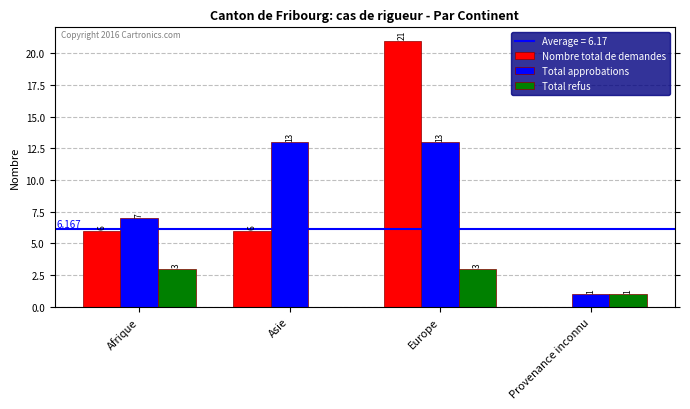

What is the highest value of the Total refus series?

3